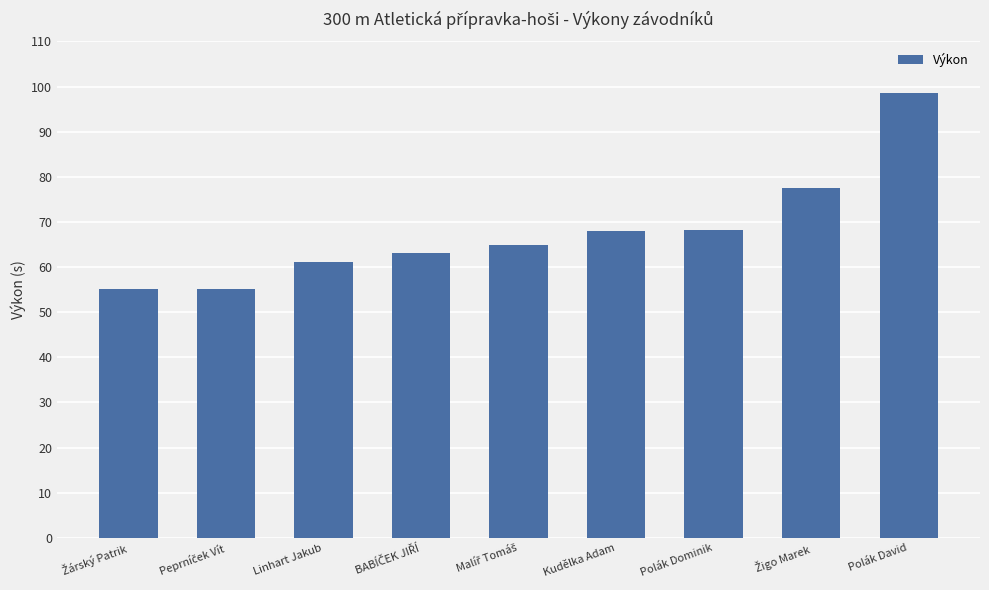

What is the change in value from Kudělka Adam to Polák David?

+30.6